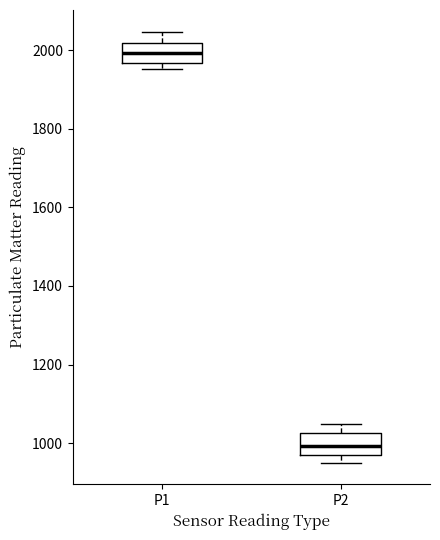

Where is the lower edge of the box for P2 on the y-axis? The values are not printed on the chart, so give them approximately, as read against the axis.

960